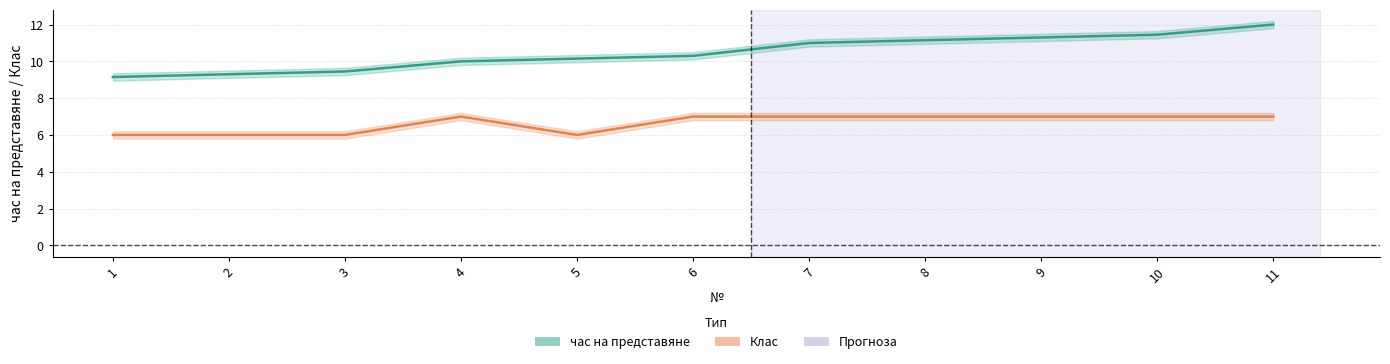

Where is час на представяне nearest to the value 10?

4